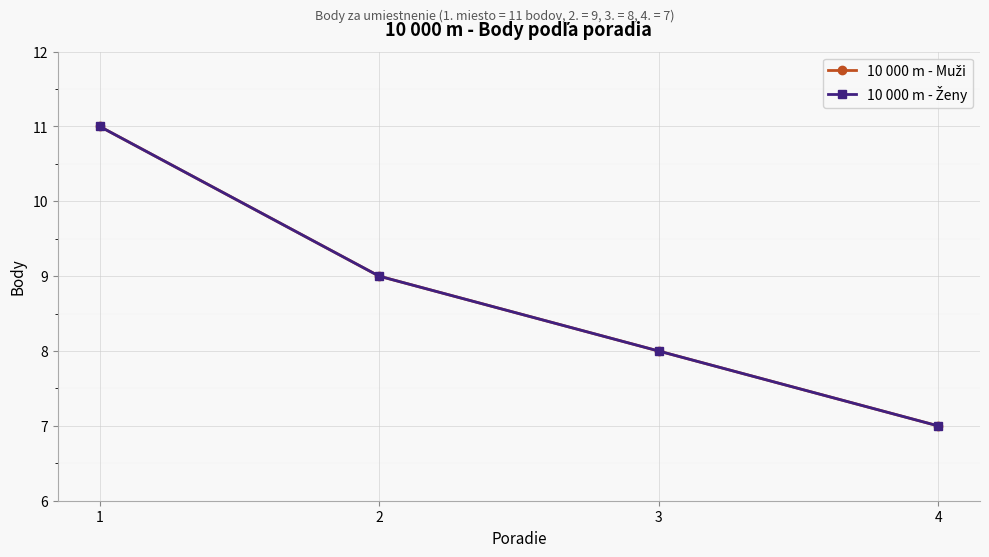

What is the sum of the 10 000 m - Muži values at 1 and 4?

18